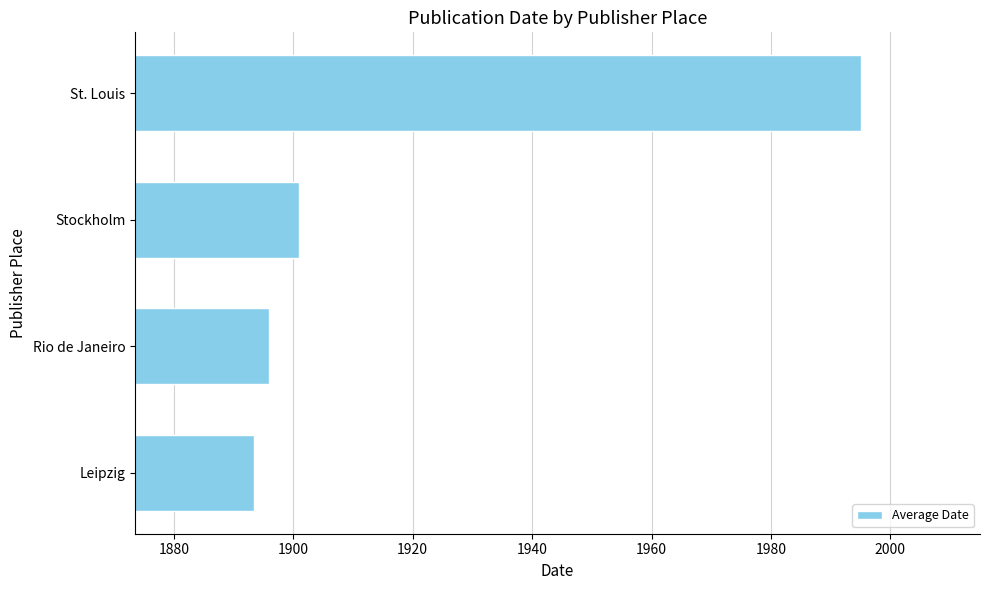

Approximately how many times larger is the value at Stockholm compared to St. Louis?

1.0